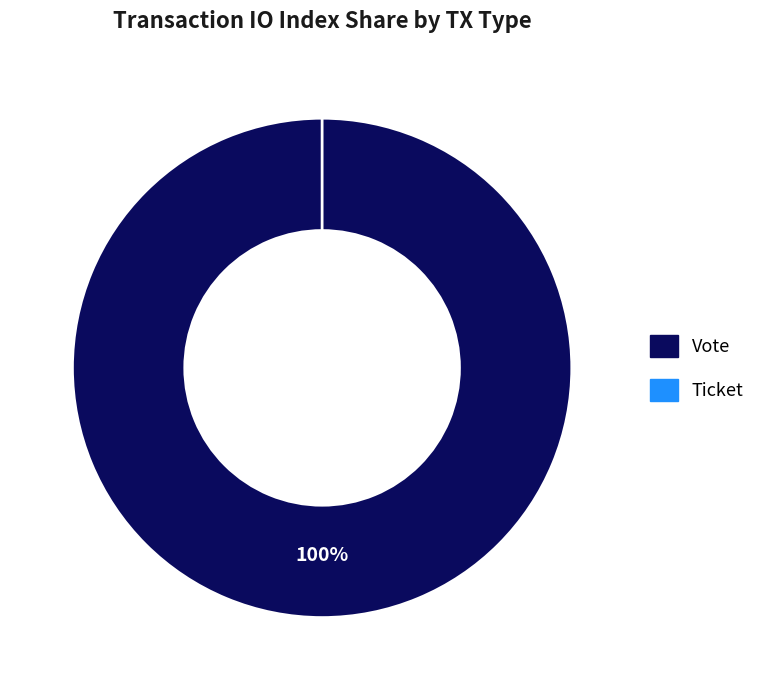

To the nearest percent, what is the difference between the Vote and Ticket slice percentages?

100%